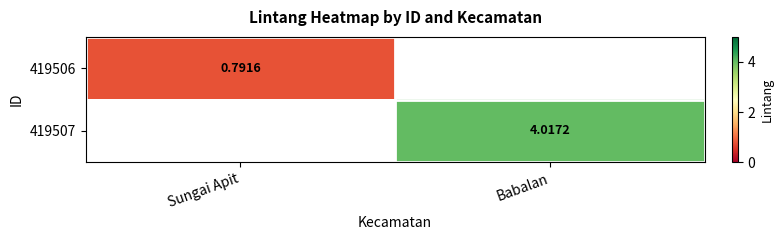

Is the value of 419507 at Babalan greater than the value of 419506 at Sungai Apit?

Yes